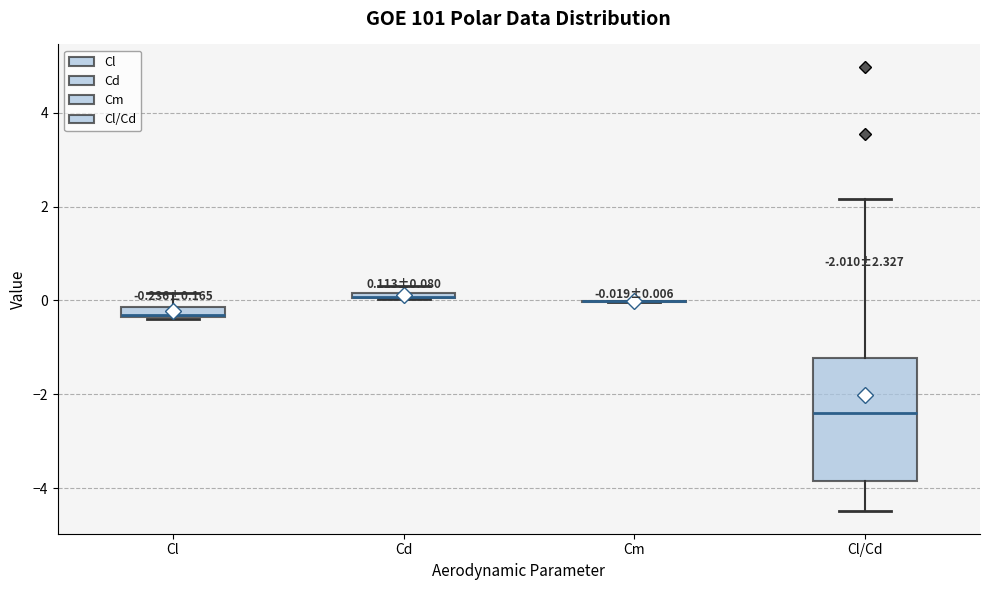

Which box is the tallest, from its lower edge to its upper edge?

Cl/Cd